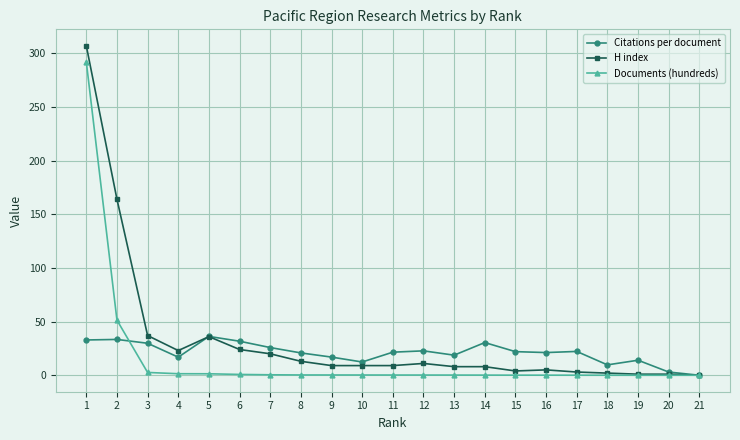

What is the approximate value of H index at 18?

2.0